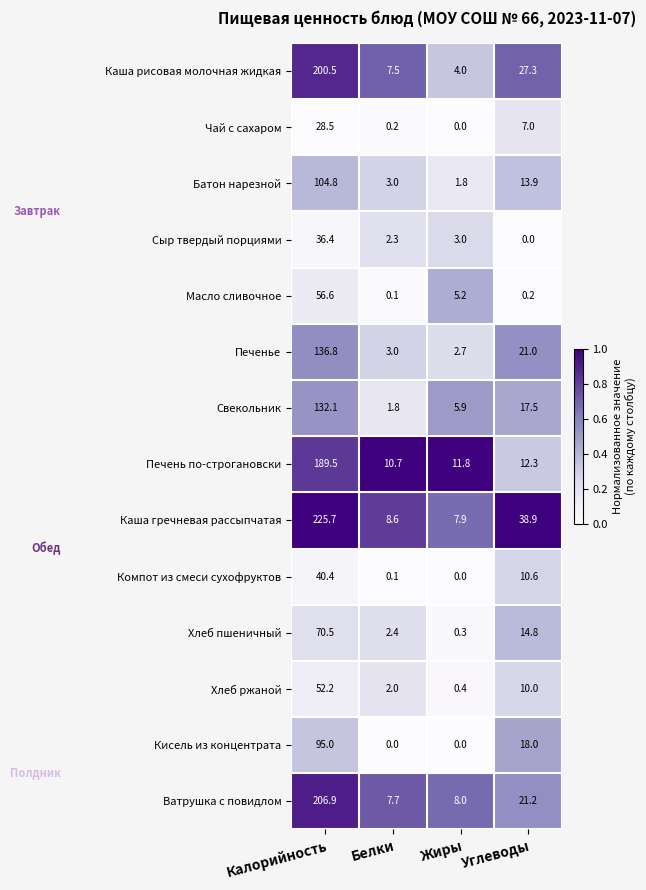

Is it true that Печенье equals 3.6 at Жиры?

False